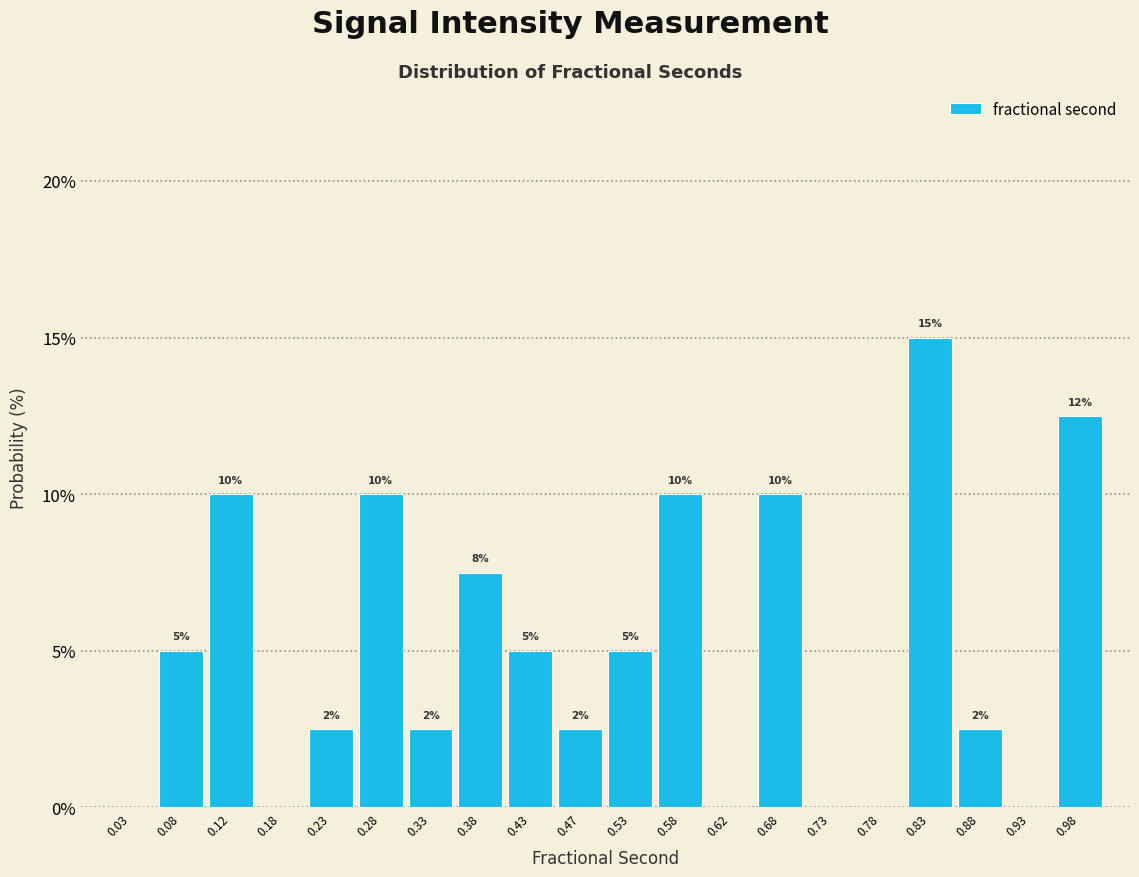

Over which range of the x-axis is the bar tallest?

0.80 to 0.85